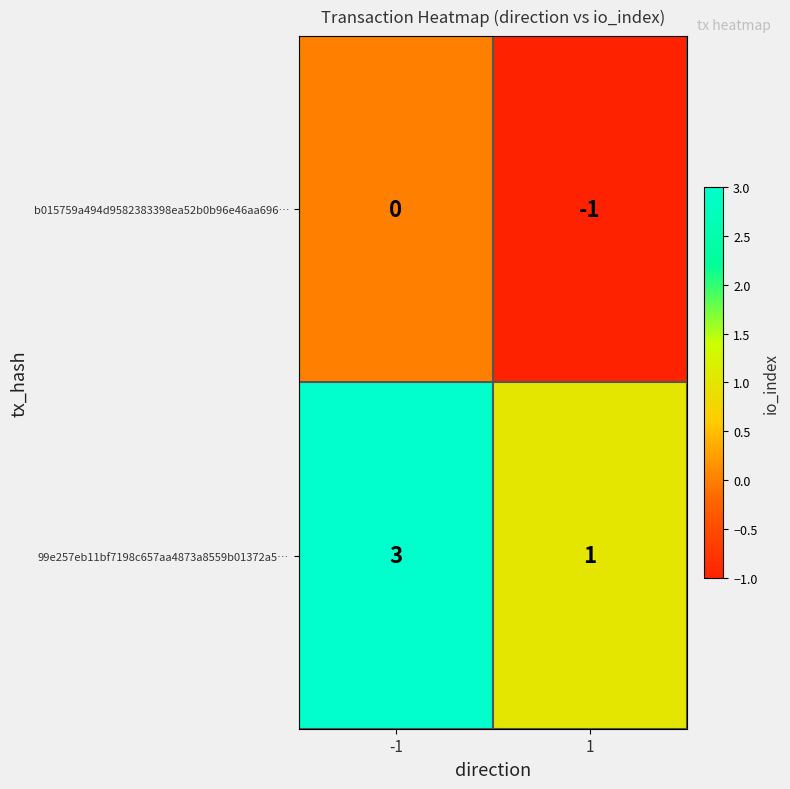

Read the 99e257eb11bf7198c657aa4873a8559b01372a5… value at -1.

3